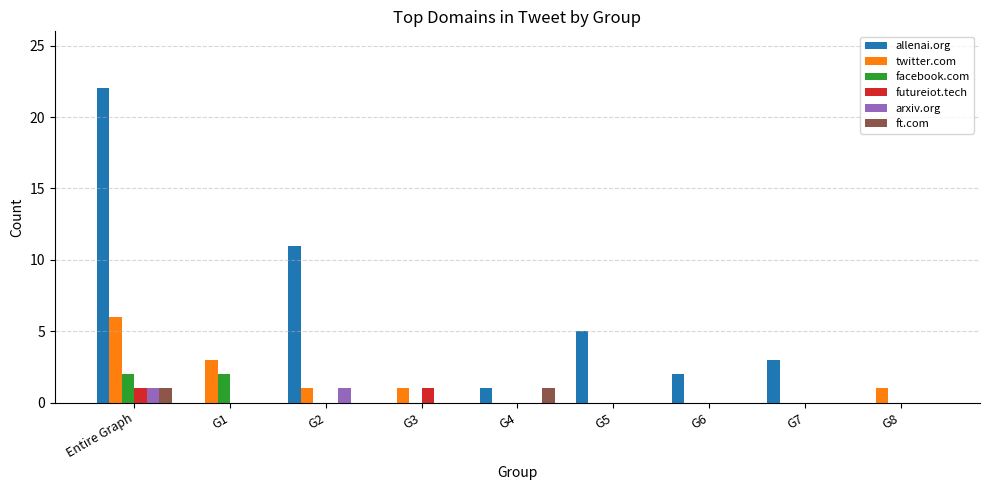

Between G5 and G8, which series saw the biggest shift?

allenai.org